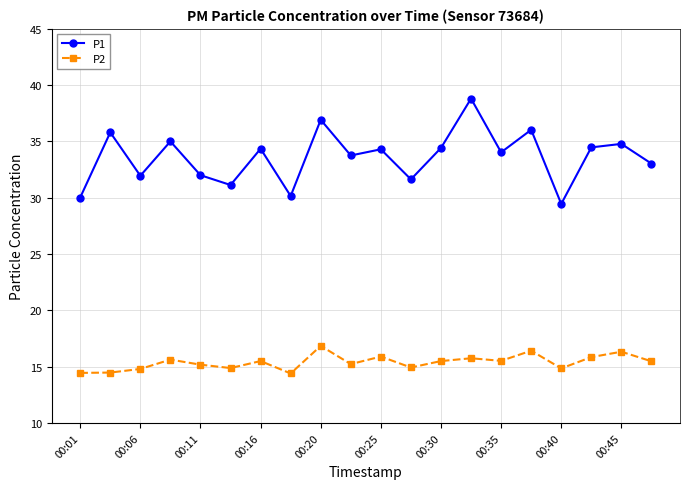

True or false: P2 and P1 cross at least once.

False